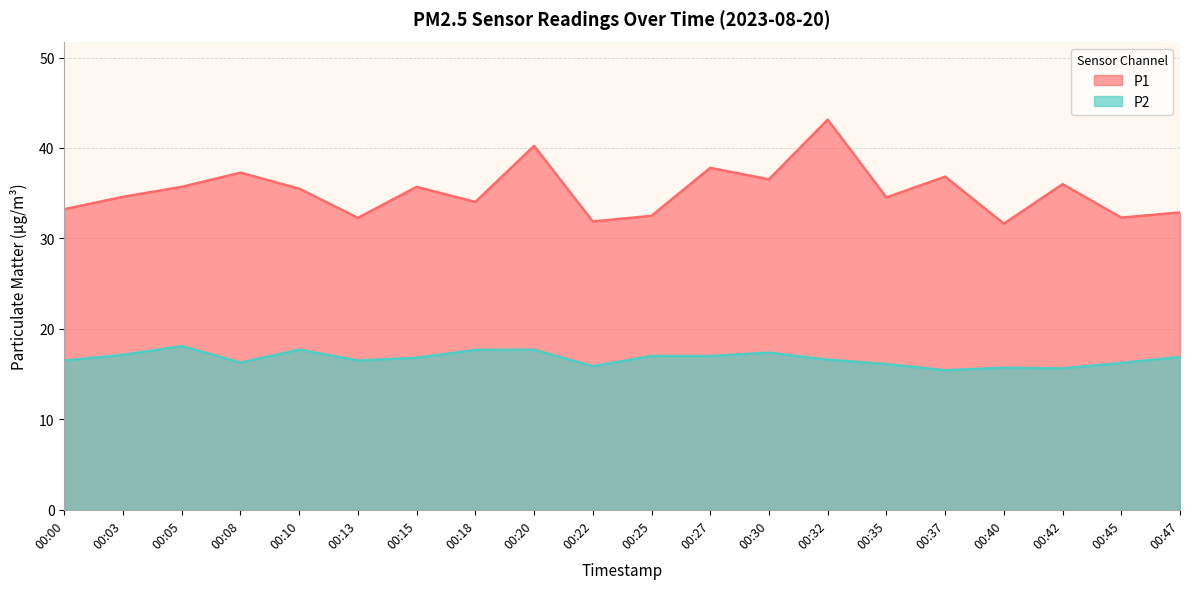

True or false: P1 and P2 cross at least once.

False